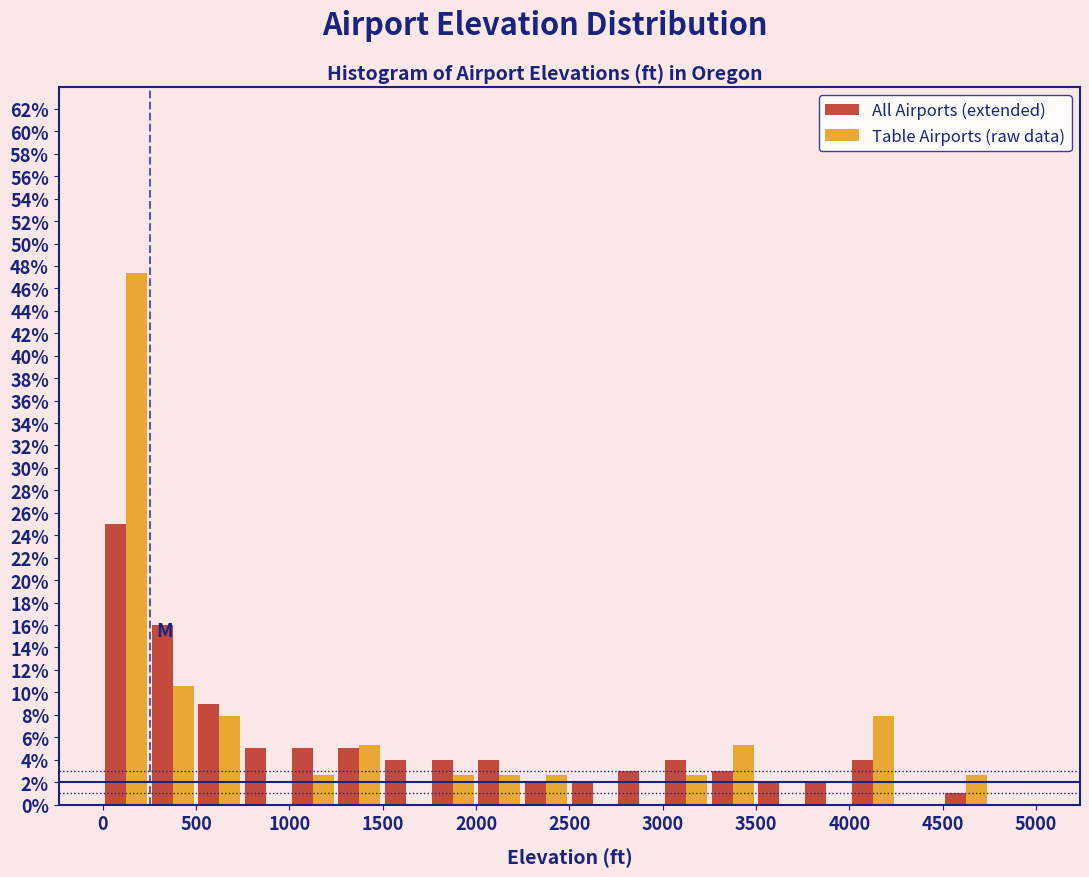

In the Table Airports (raw data) series, which range on the x-axis has the tallest bar?

0 to 250